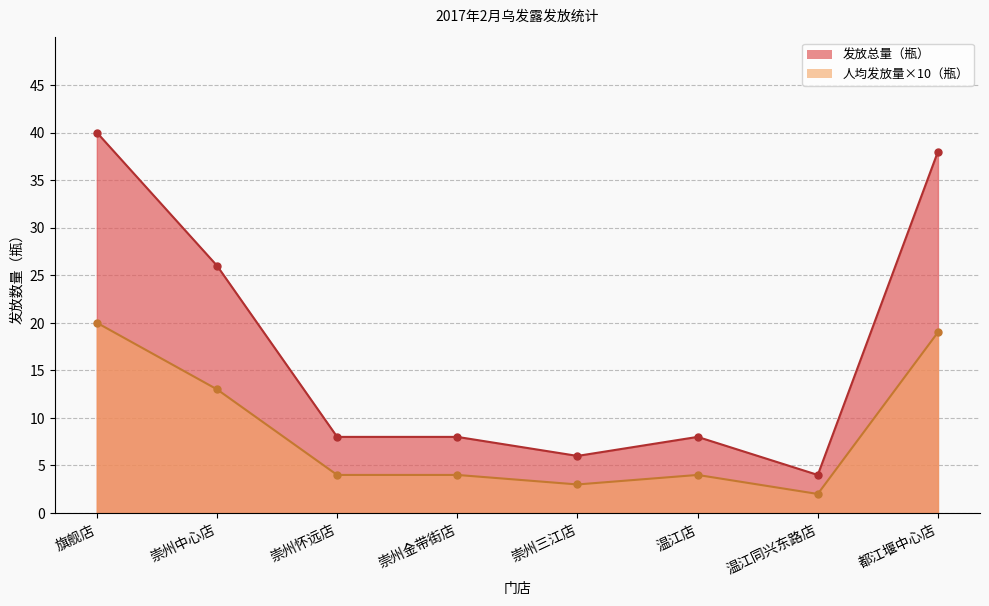

Reading right to left, extract all data points from this chart.

发放总量_line: 38	4	8	6	8	8	26	40
人均发放量×10_line: 19	2	4	3	4	4	13	20